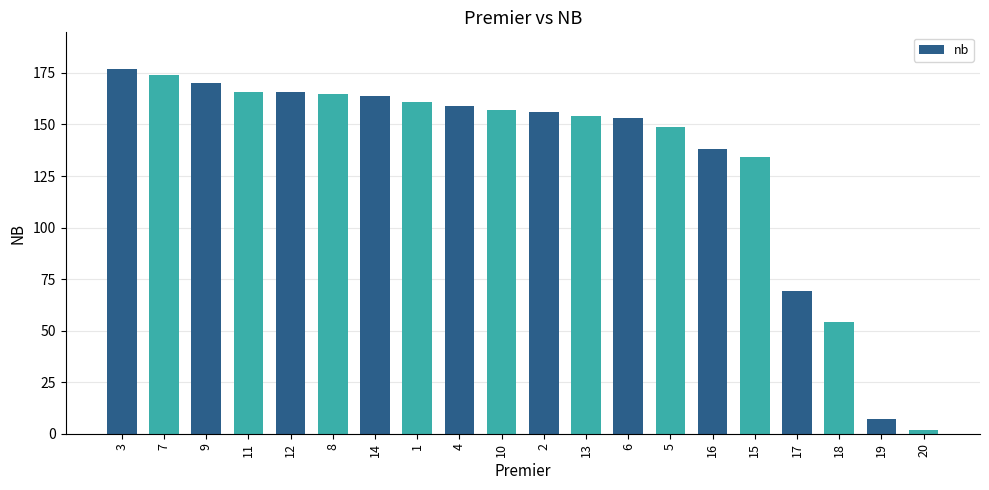

Reading left to right, list all the values displayed in this chart.

3=177	7=174	9=170	11=166	12=166	8=165	14=164	1=161	4=159	10=157	2=156	13=154	6=153	5=149	16=138	15=134	17=69	18=54	19=7	20=2